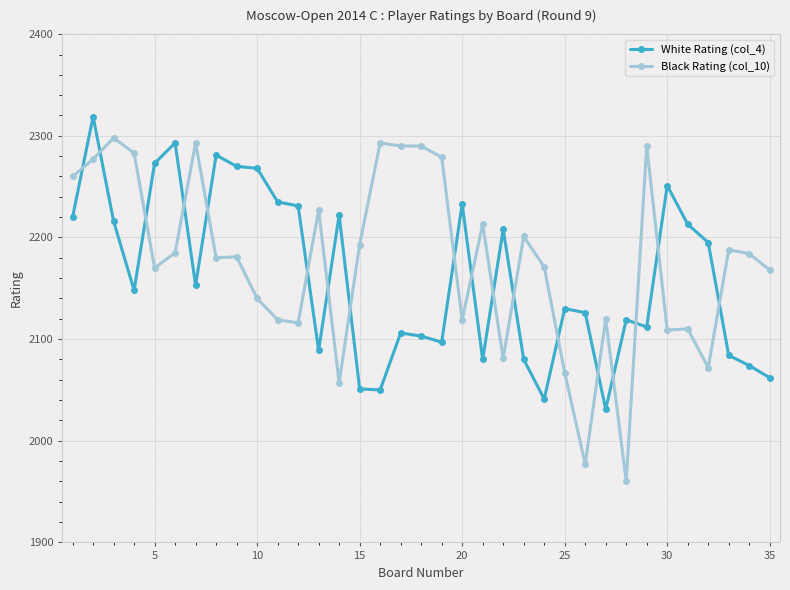

What is the average value of the Black Rating (col_10) series?

2176